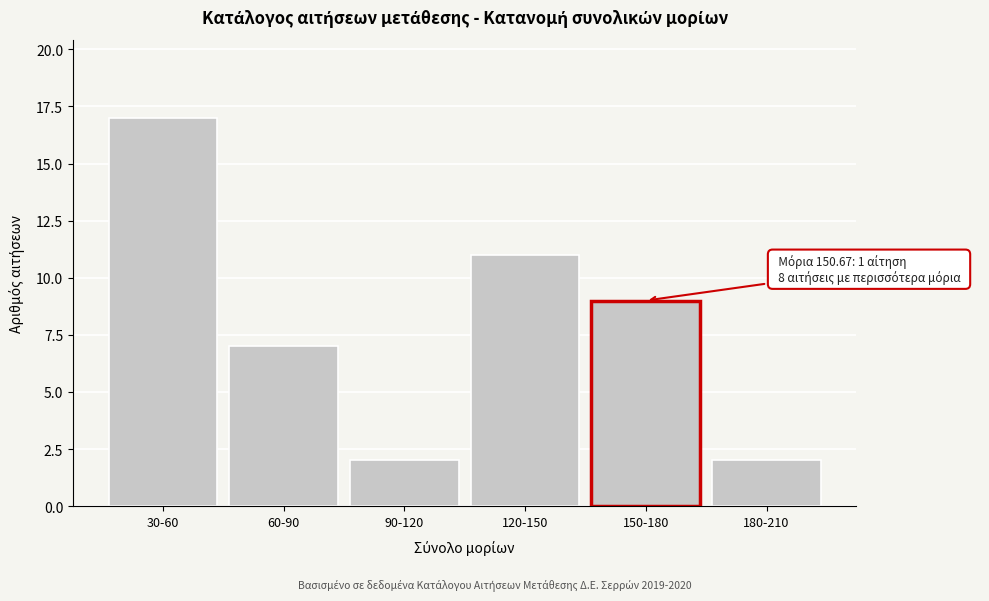

Reading left to right, extract all data points from this chart.

30-60=17	60-90=7	90-120=2	120-150=11	150-180=9	180-210=2